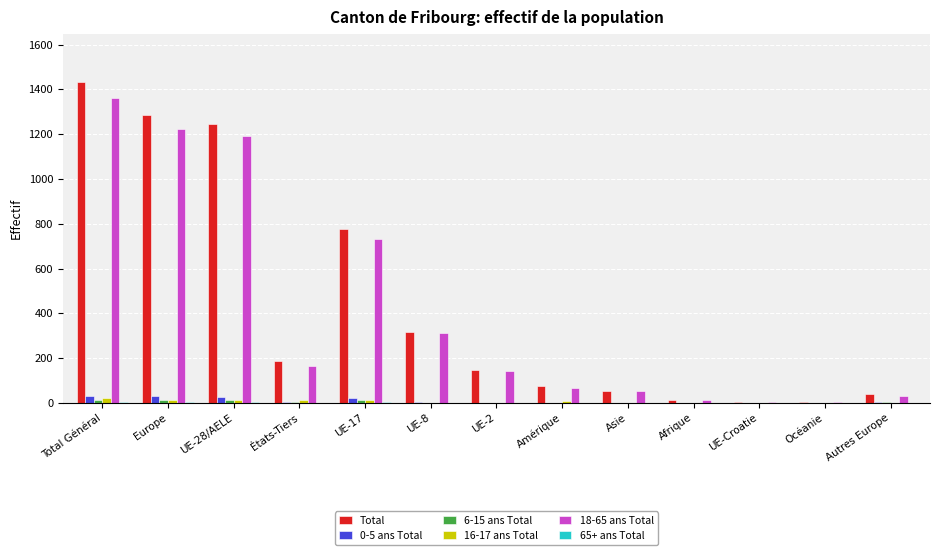

Which series changed the most between Total Général and États-Tiers?

Total